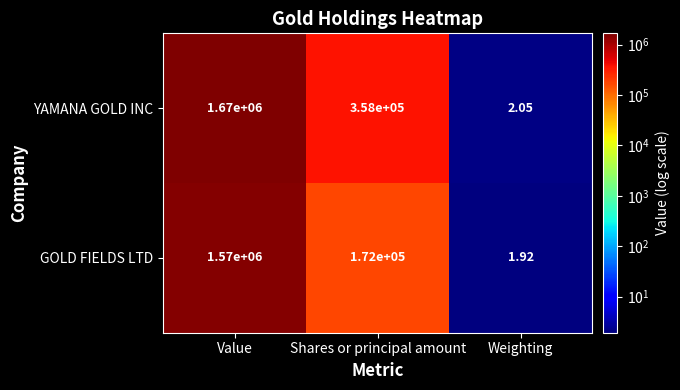

At how many categories does at least one series exceed 843917?

1